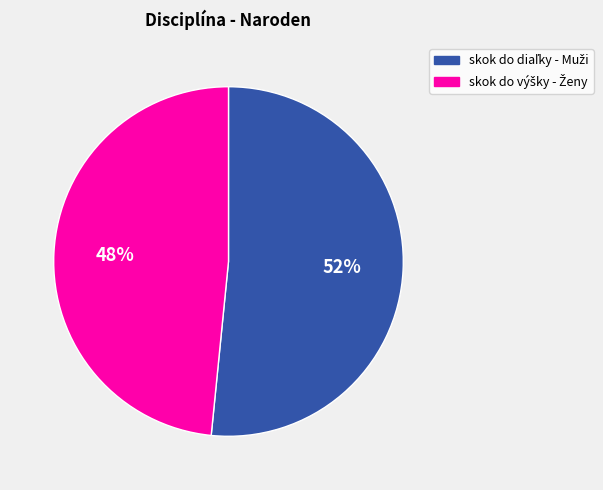

To the nearest percent, what is the average slice percentage?

50%